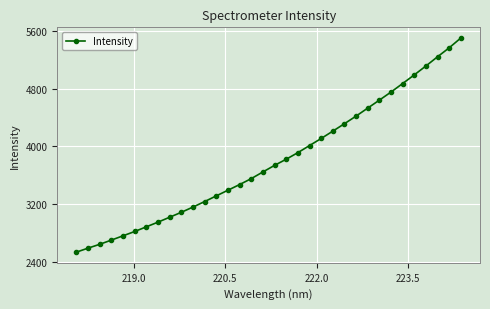

Reading left to right, extract all data points from this chart.

2531.6	2586.9	2640.2	2698.7	2758.2	2817.8	2882.9	2947.7	3015.7	3084.1	3156.8	3233.1	3311.9	3390.3	3468.8	3551.1	3643.7	3734.9	3820.1	3911.2	4009.4	4107.6	4209.3	4312.5	4418.2	4528.9	4639.4	4751.5	4869.6	4989.5	5113.1	5240.8	5365.0	5500.9